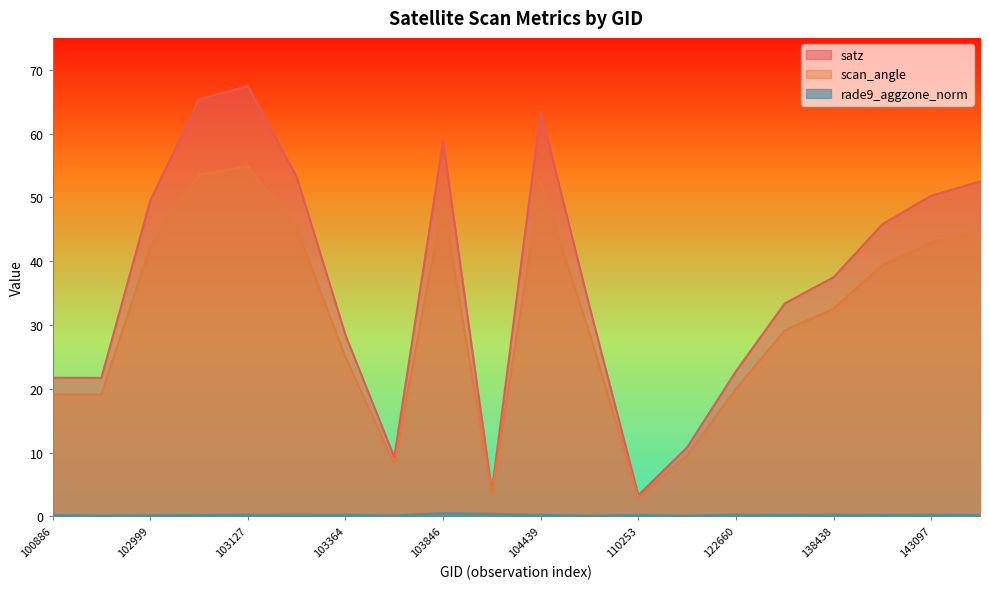

True or false: scan_angle and satz cross at least once.

False